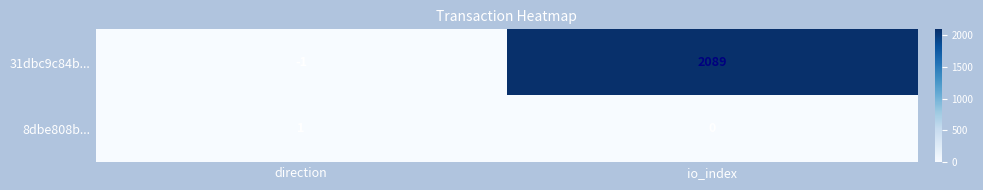

Rank the series by their maximum value, from lowest to highest.

8dbe808b..., 31dbc9c84b...